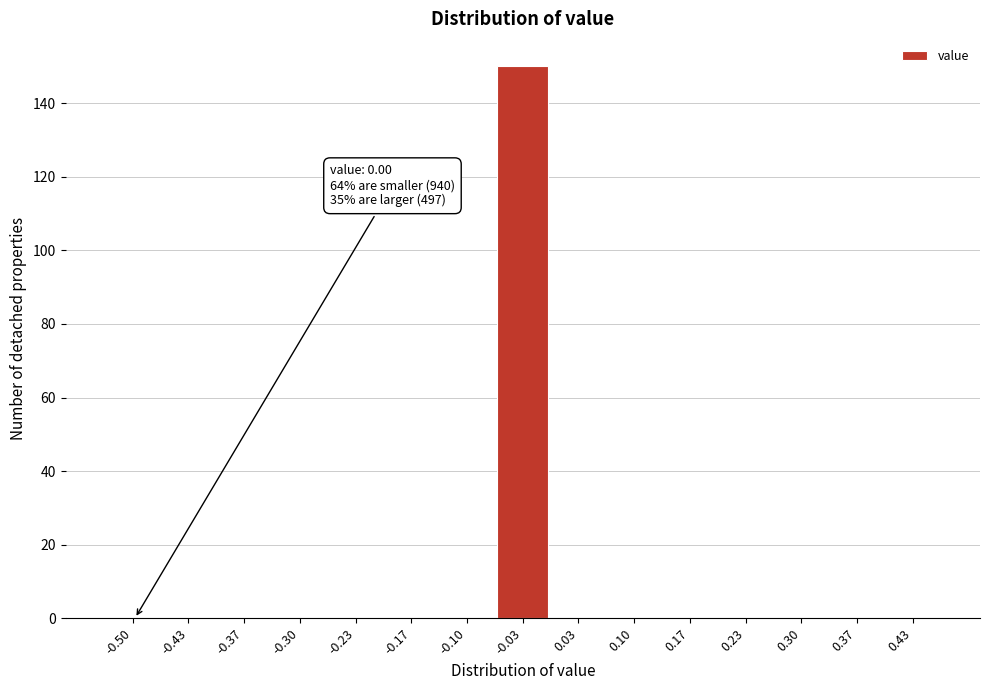

Reading left to right, extract all data points from this chart.

-0.50=0	-0.43=0	-0.37=0	-0.30=0	-0.23=0	-0.17=0	-0.10=0	-0.03=150	0.03=0	0.10=0	0.17=0	0.23=0	0.30=0	0.37=0	0.43=0